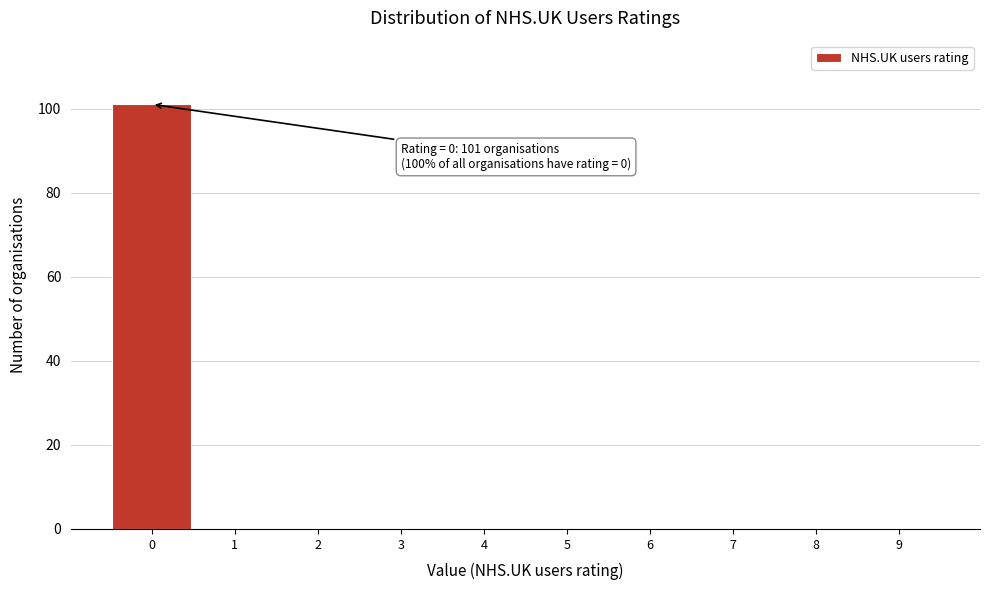

Reading right to left, what are all the values shown in this chart?

9=0	8=0	7=0	6=0	5=0	4=0	3=0	2=0	1=0	0=101